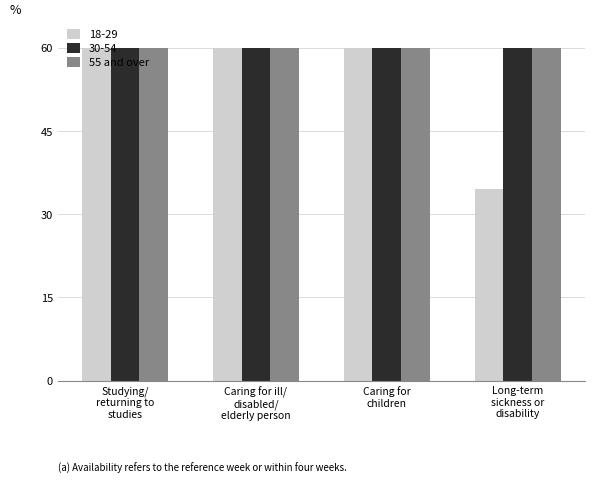

What is the average value of the 55 and over series?

60.0